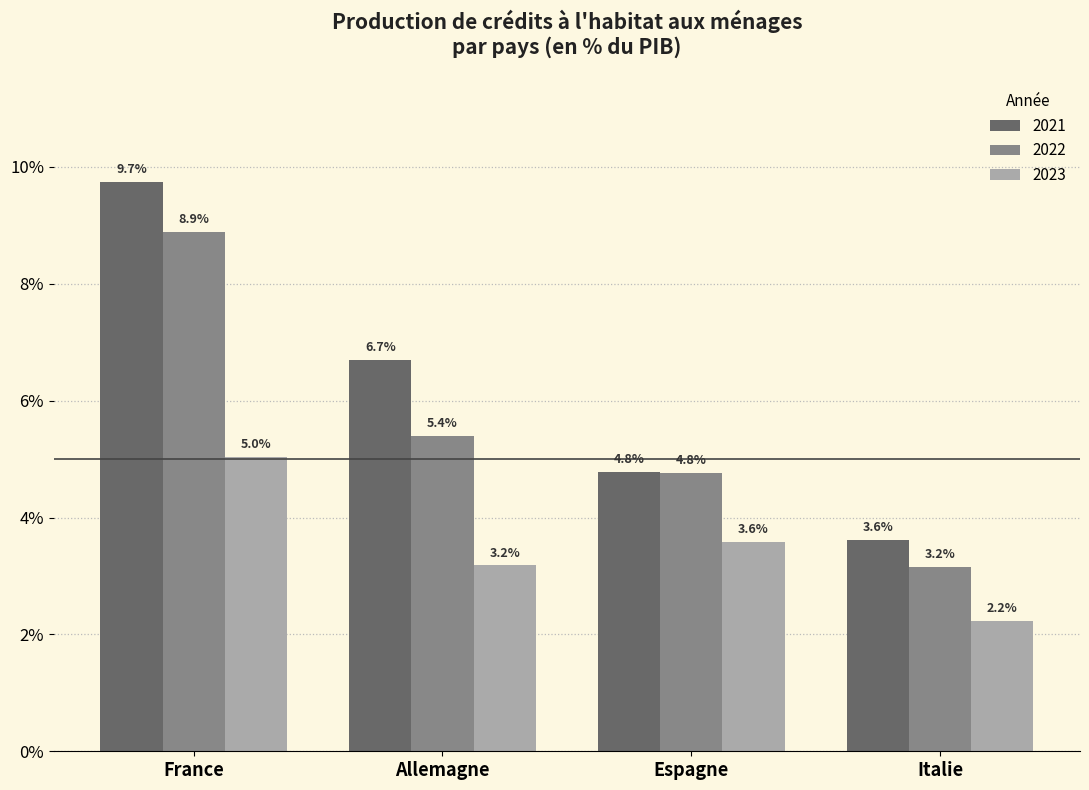

What are all the series names shown in the legend?

2021, 2022, 2023